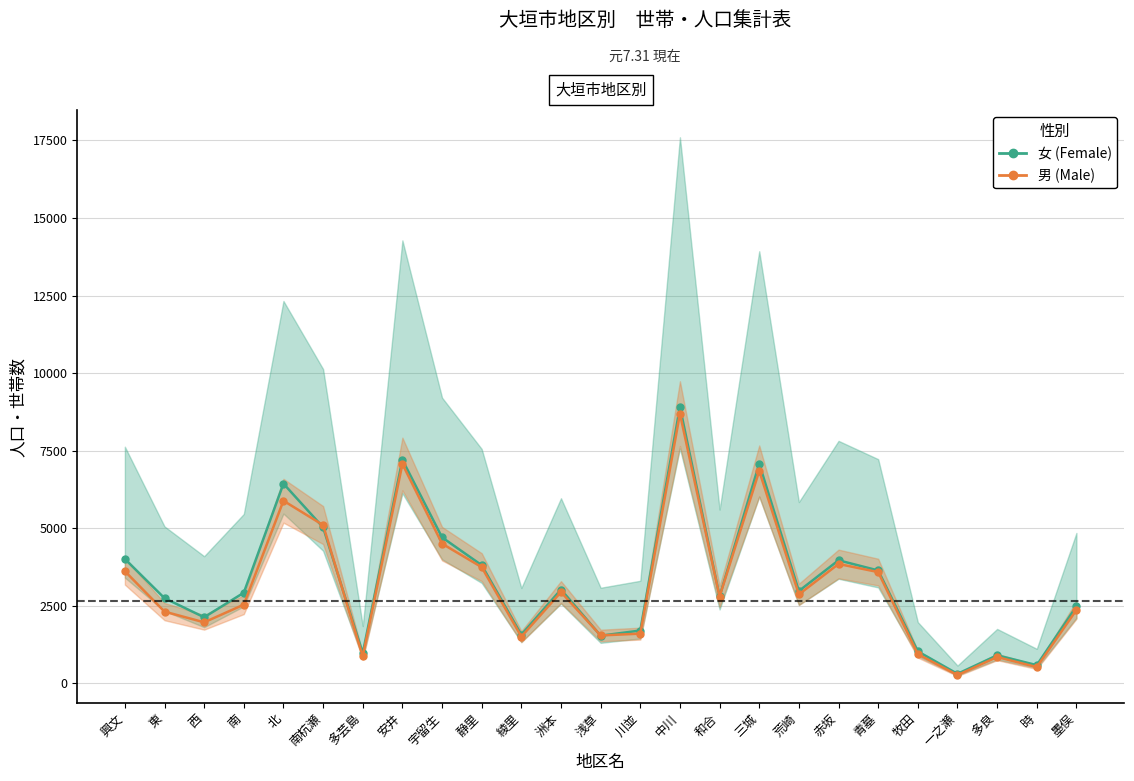

In 男 (Male), how many points are higher than both neighbors (excluding endpoints)?

7